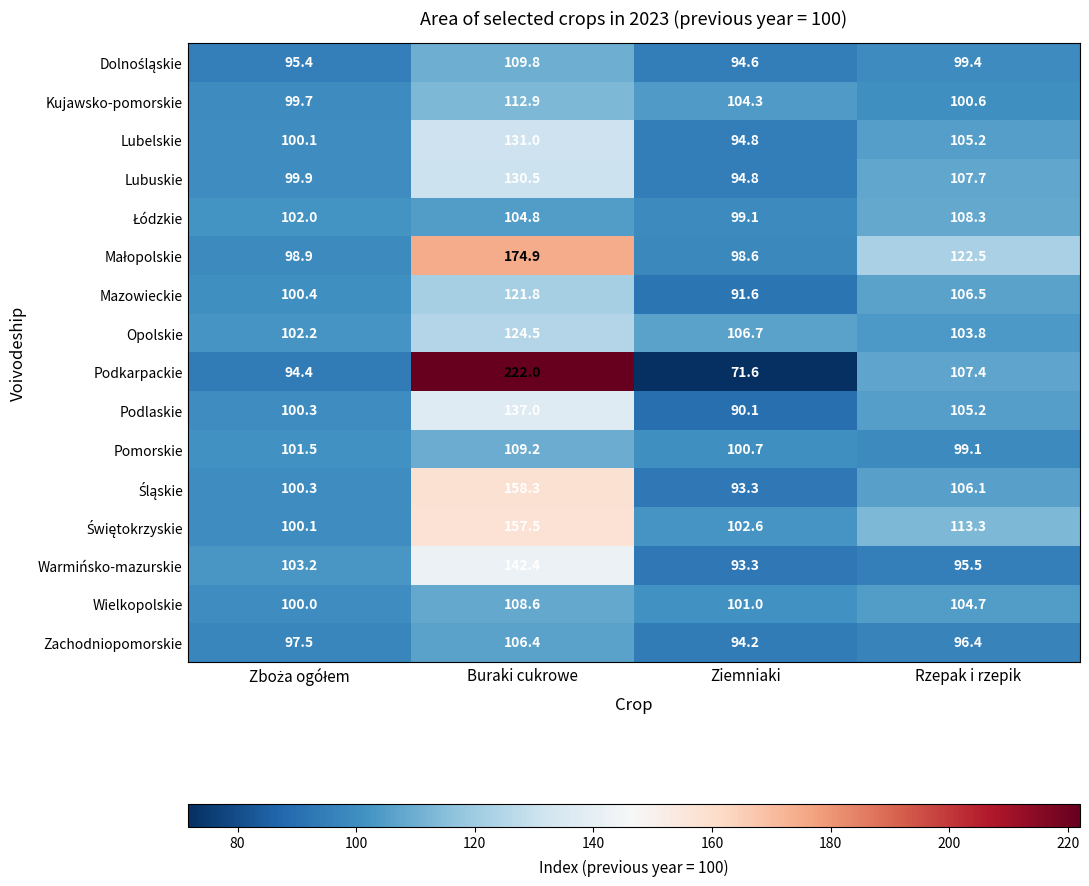

Which series has the largest range (max minus min)?

Podkarpackie